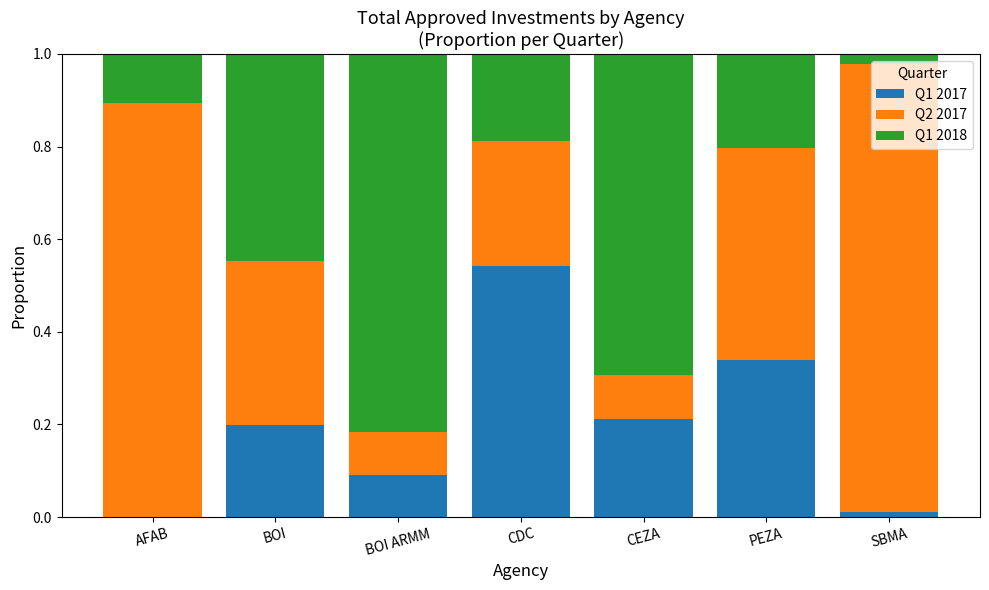

Is it true that Q1 2017 equals 0.0 at SBMA?

True